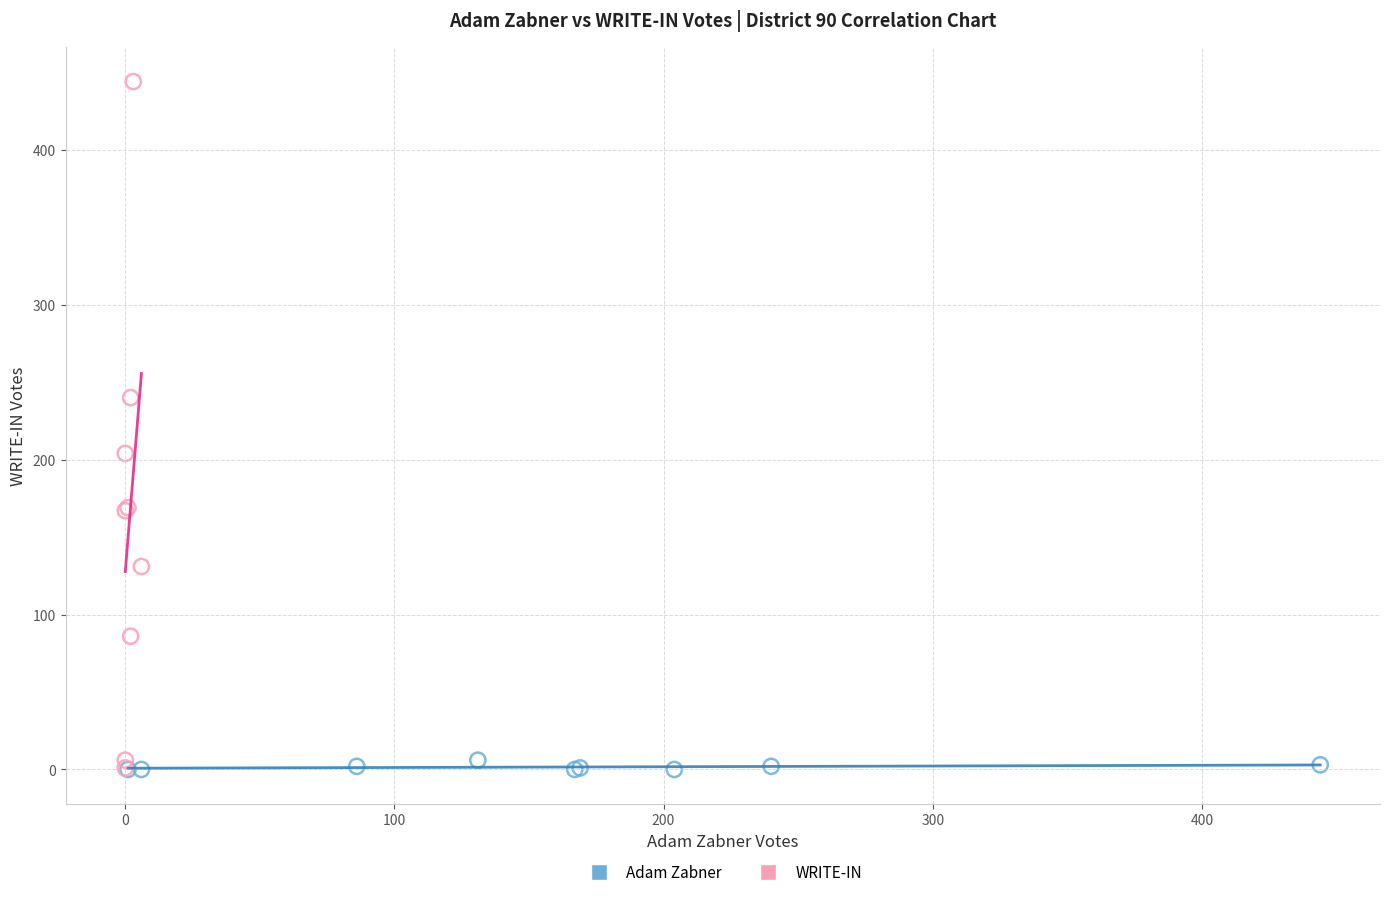

Which series has the largest Y range (max minus min)?

WRITE-IN